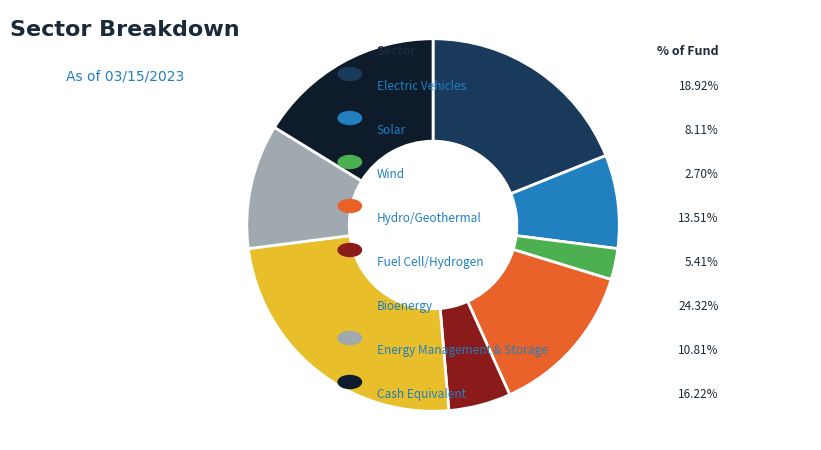

Is there a majority slice in this chart?

No